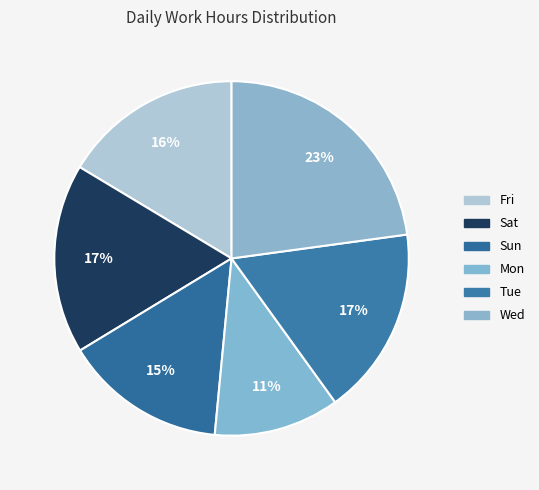

Count the number of slices in the pie.

6